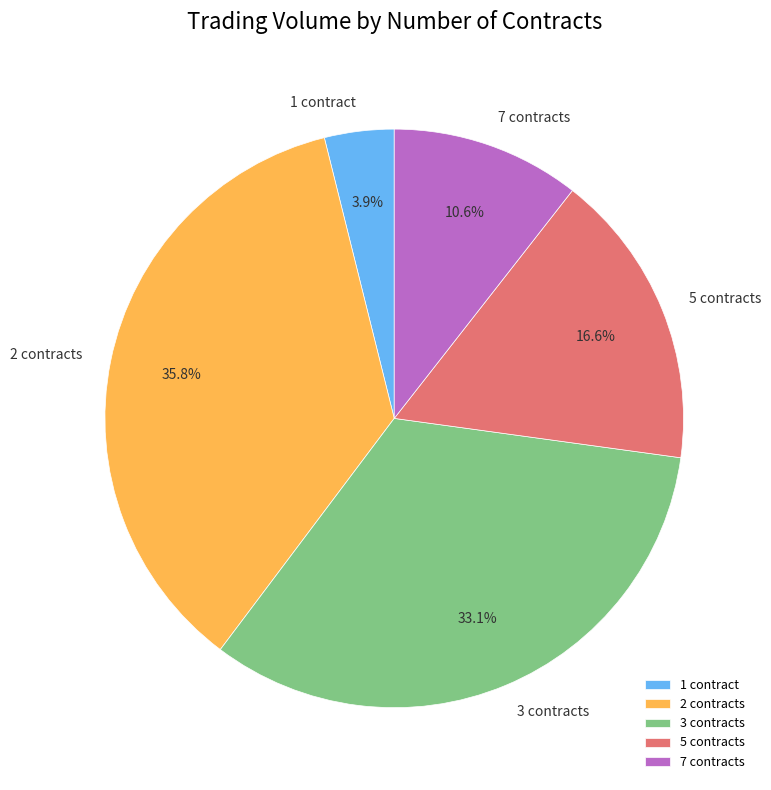

Between 7 contracts and 3 contracts, which is larger?

3 contracts